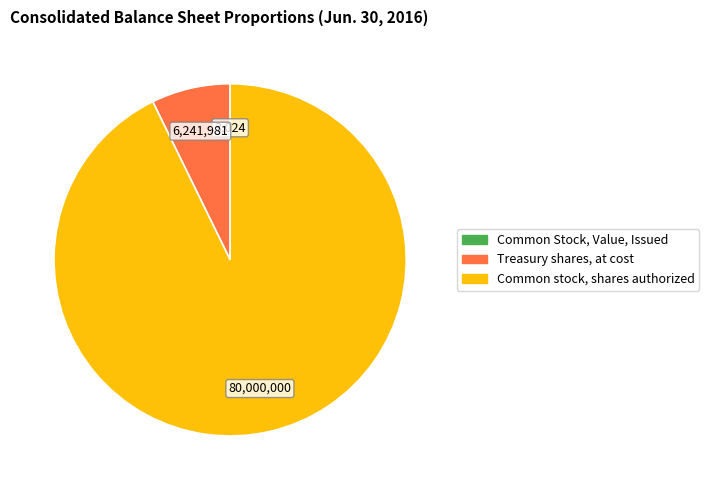

What is the ratio of the value at Common stock, shares authorized to the value at Treasury shares, at cost?

12.8